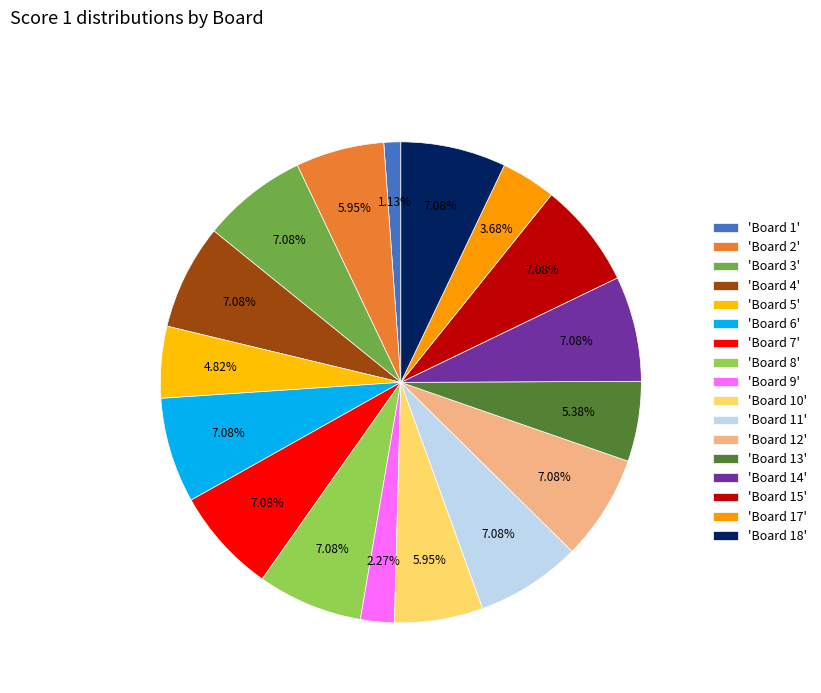

How many slices are in this pie chart?

17